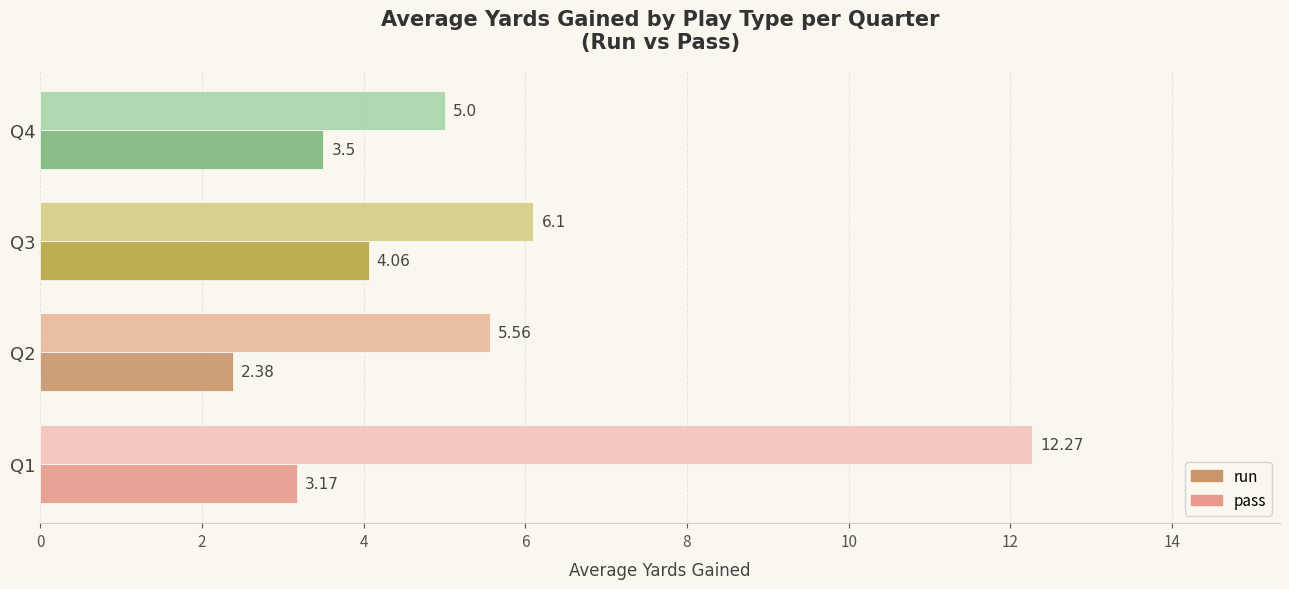

Which series has the largest range (max minus min)?

pass